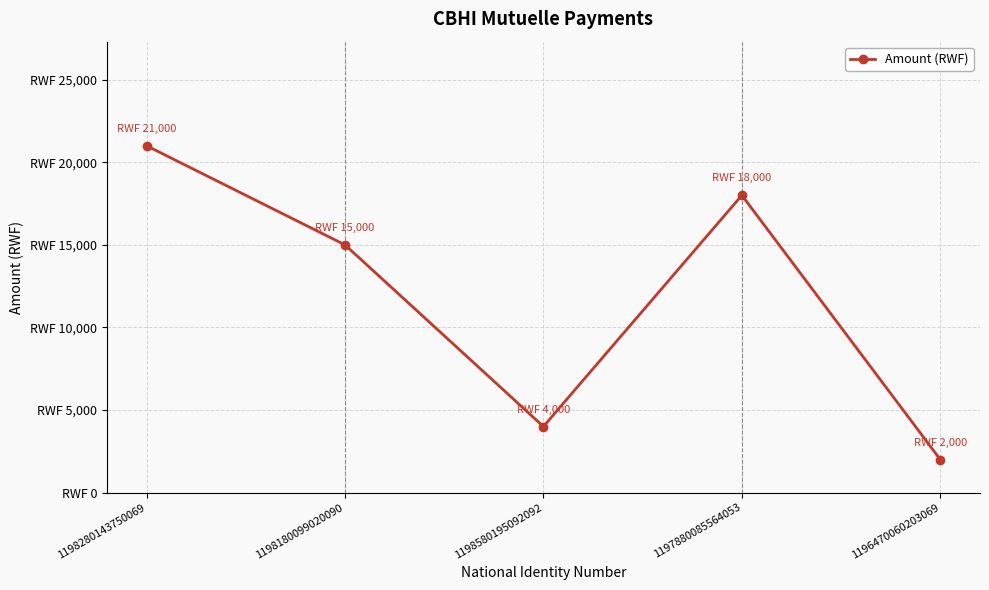

The chart shows a value of 18000 at 1197880085564053. True or false?

True